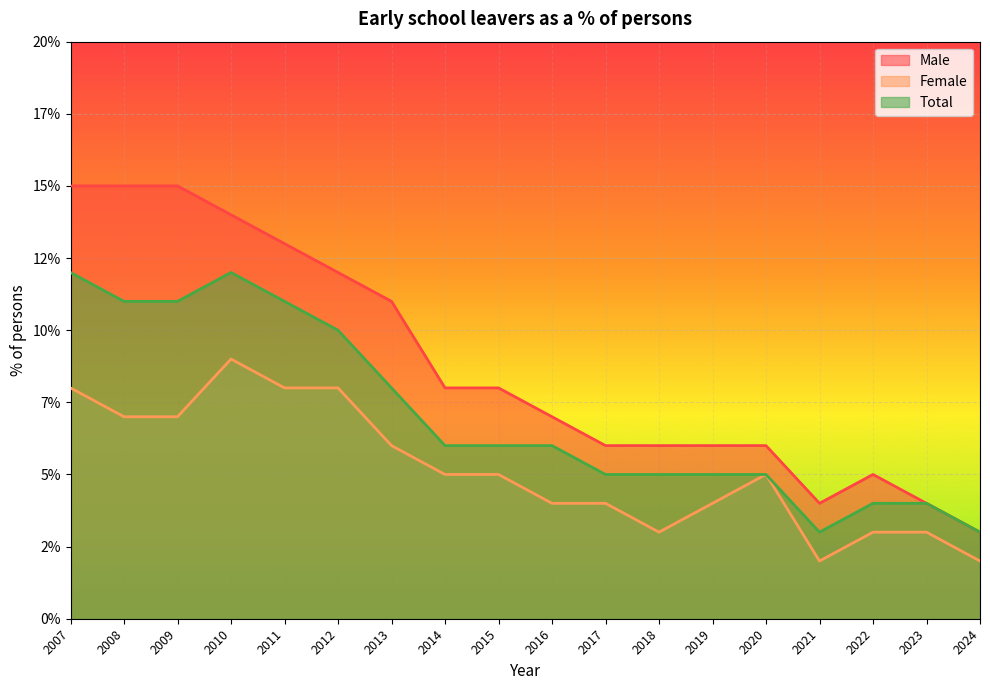

At which category is the sum across all series the highest?

2007